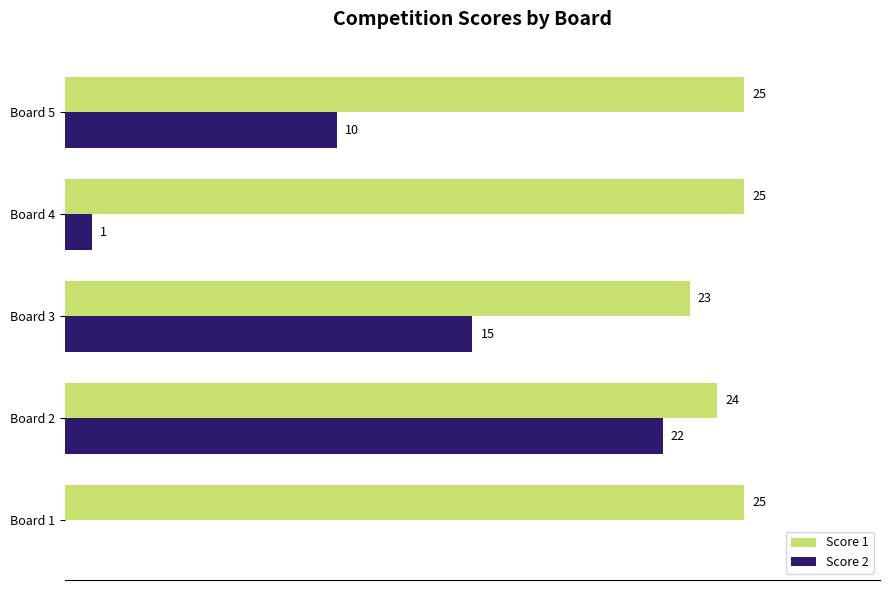

At which category is the sum across all series the highest?

Board 2